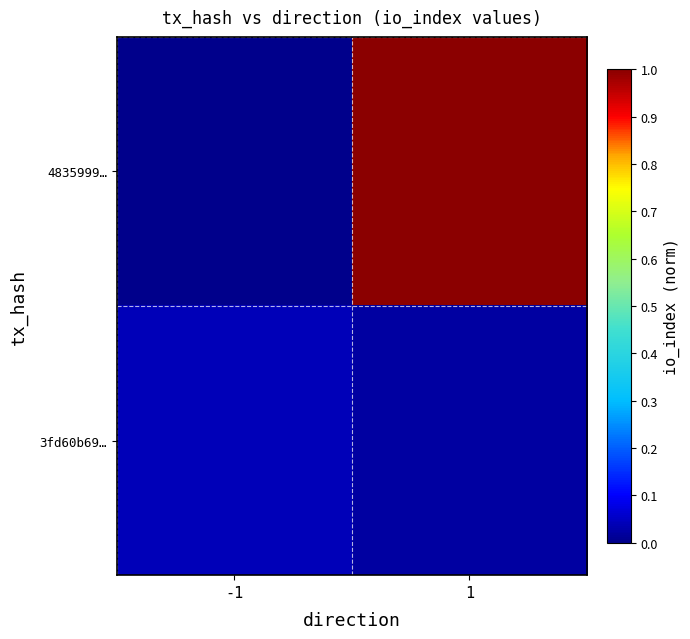

Which series changed the most between -1 and 1?

4835999…